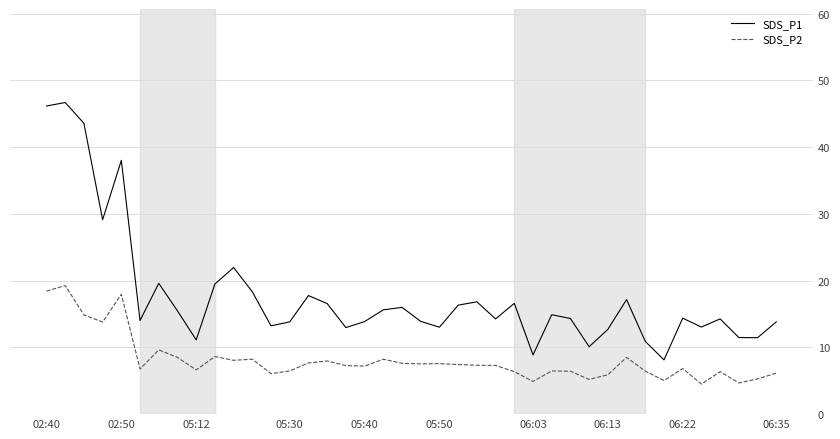

Which series has the largest total across all categories?

SDS_P1